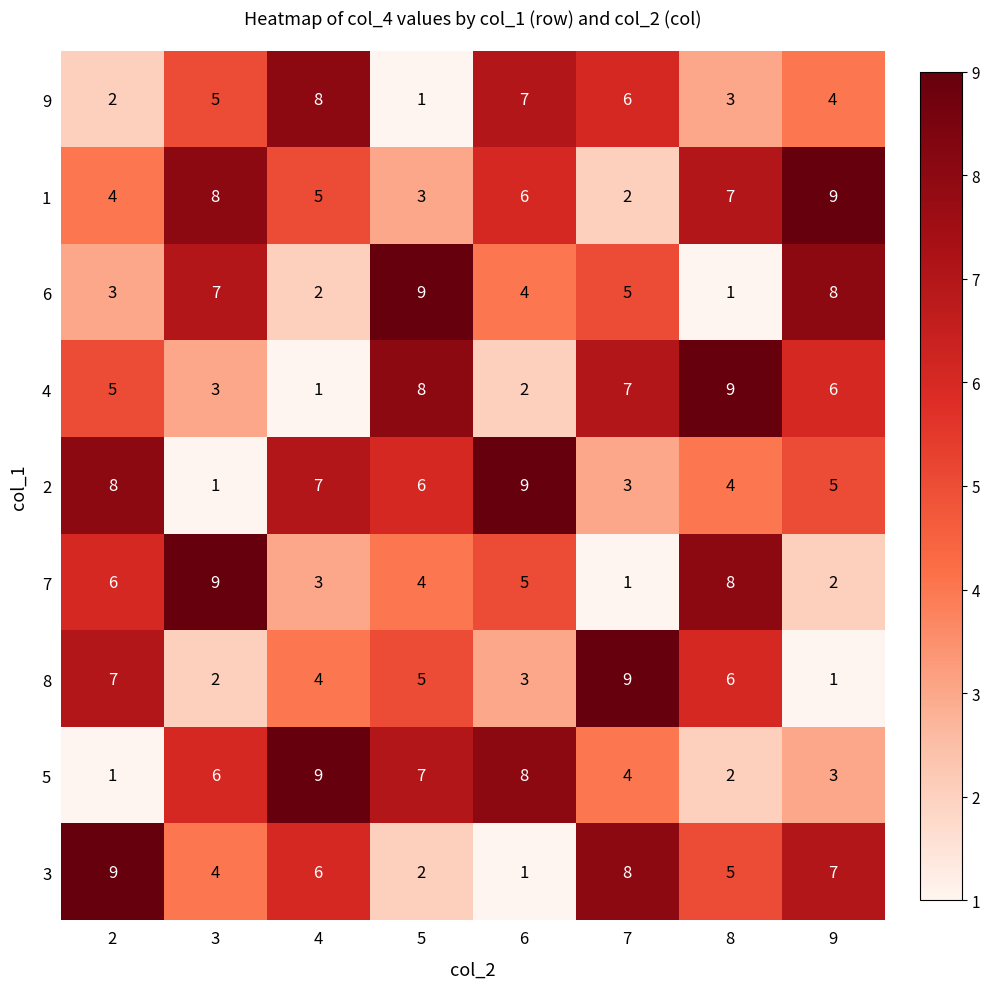

Is it true that 3 equals 8 at 7?

True